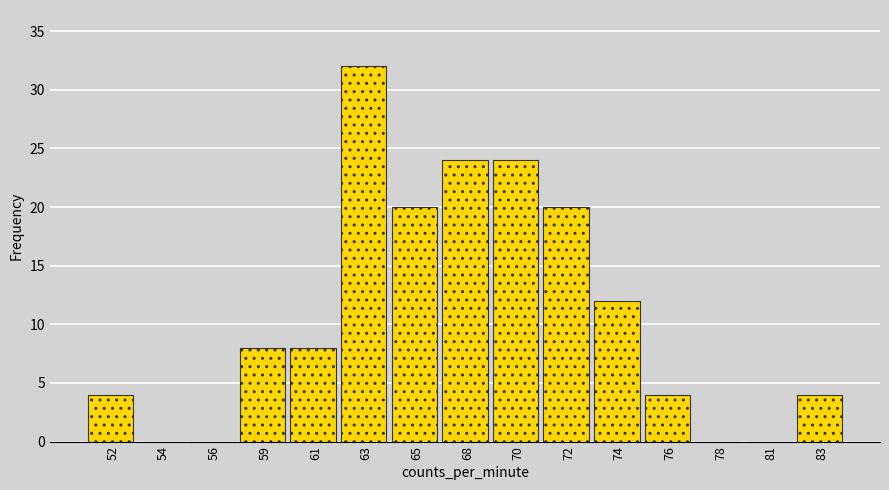

Reading right to left, list all the values displayed in this chart.

83=4	81=0	78=0	76=4	74=12	72=20	70=24	68=24	65=20	63=32	61=8	59=8	56=0	54=0	52=4